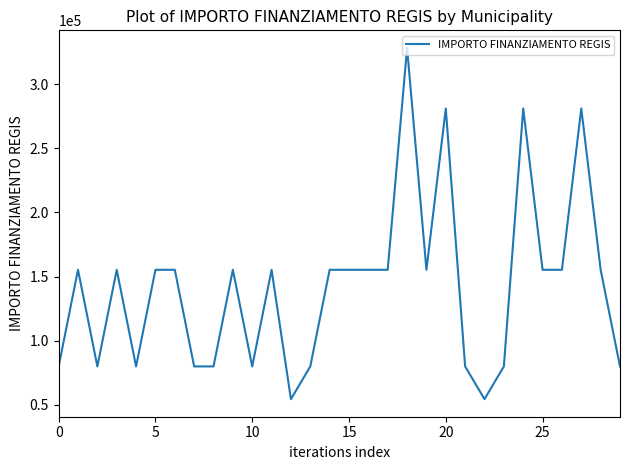

What is the difference between the maximum and minimum values?

273748